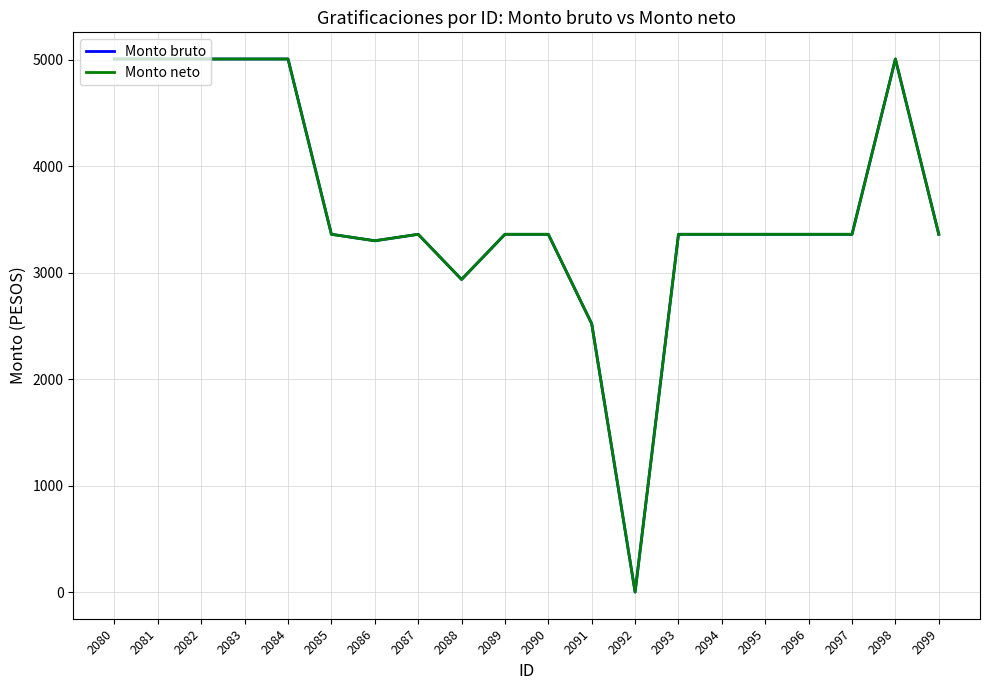

Is this an area chart (filled region under the line)?

No